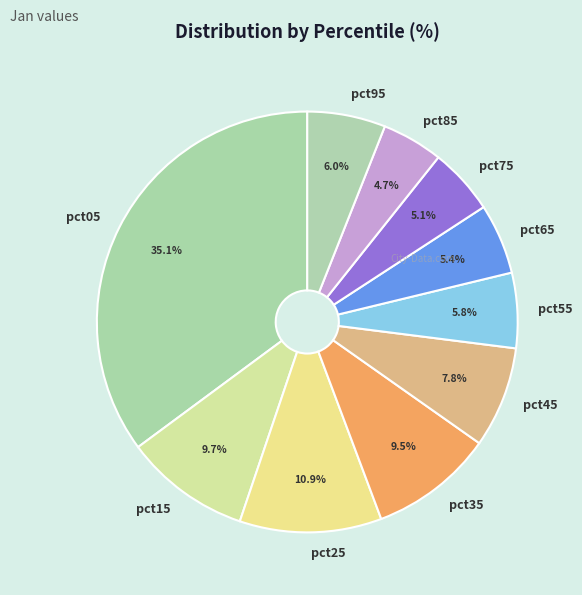

Approximately how many times larger is the value at pct75 compared to pct05?

0.1